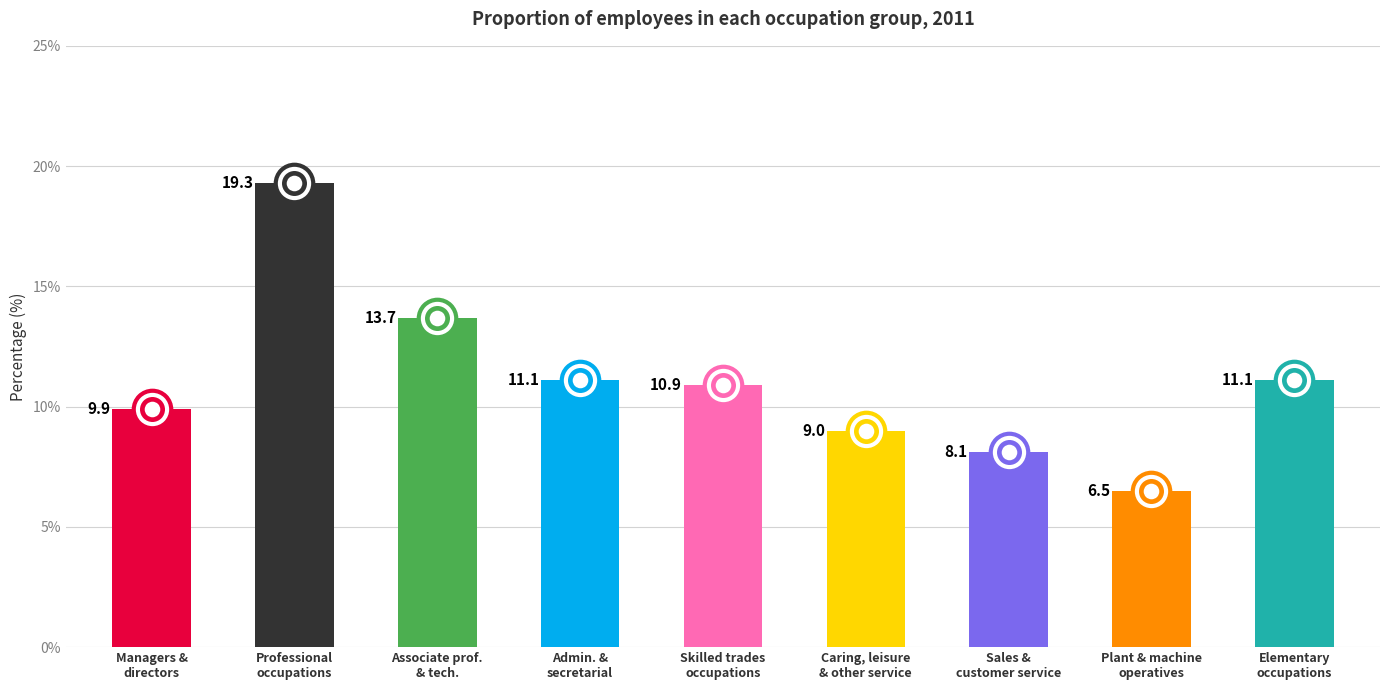

Approximately how many times larger is the value at 3: Associate prof. & tech. compared to 6: Caring, leisure & other service?

1.5